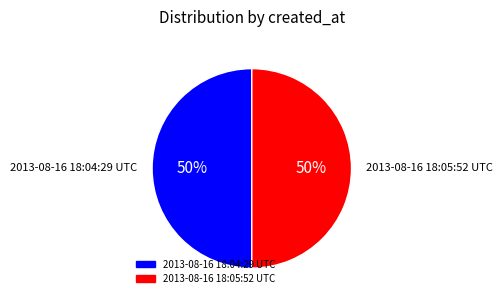

Approximately how many times larger is the value at 2013-08-16 18:04:29 UTC compared to 2013-08-16 18:05:52 UTC?

1.0